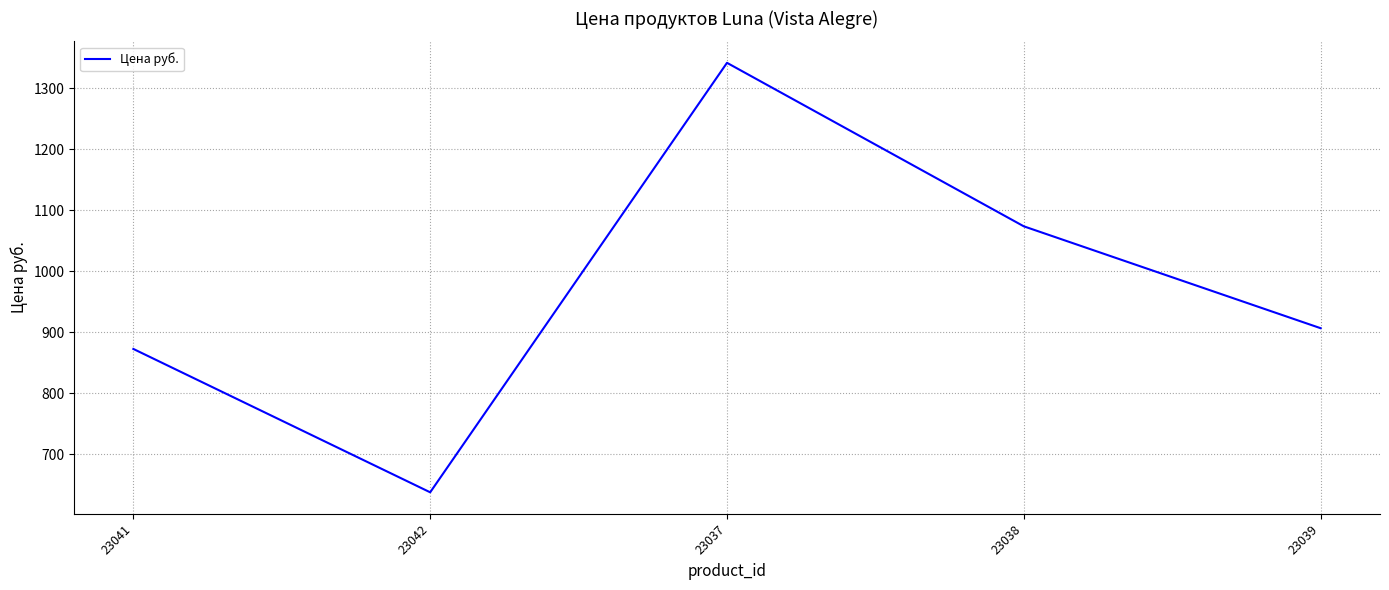

List the labels in order of value, smallest first.

23042, 23041, 23039, 23038, 23037